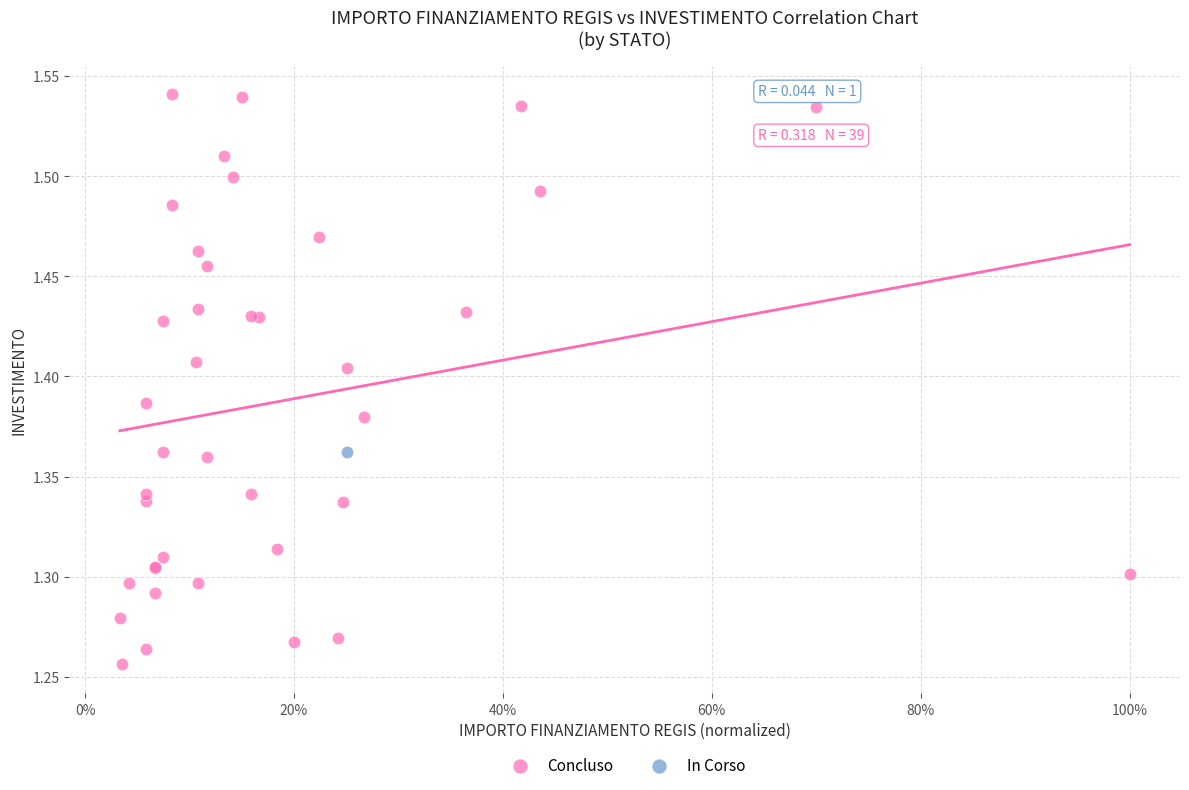

What are all the series names shown in the legend?

Concluso, In Corso